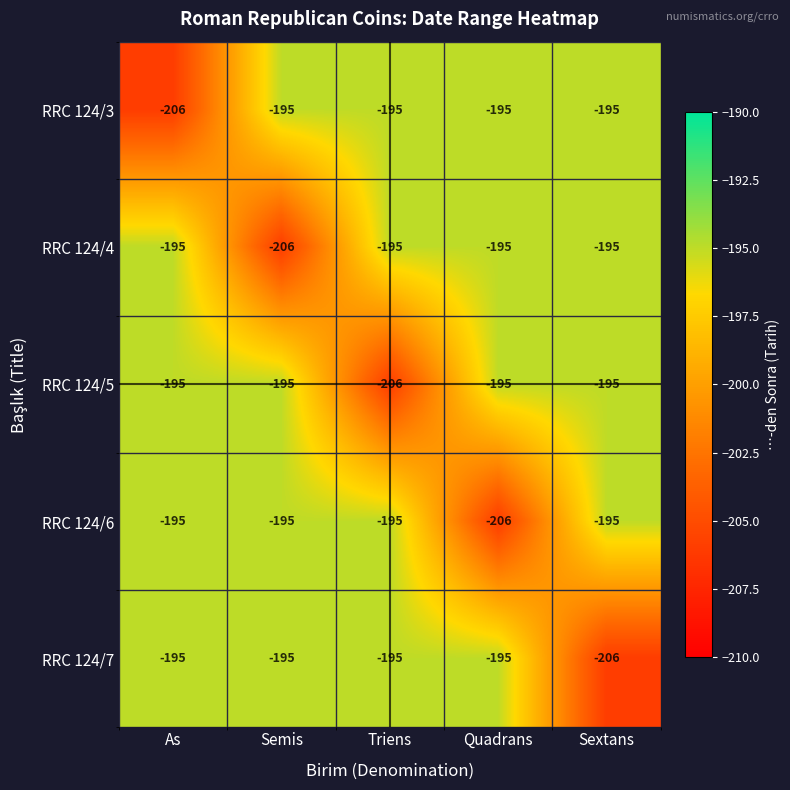

What is the minimum value for RRC 124/3?

-206